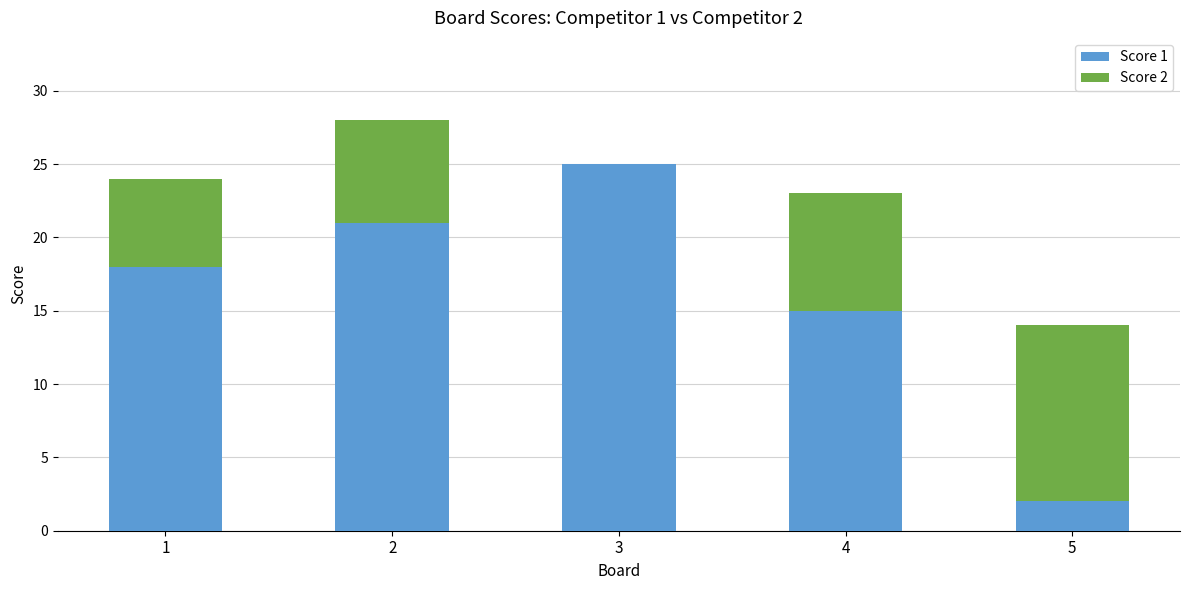

At which label is Score 1 closest to 13?

4